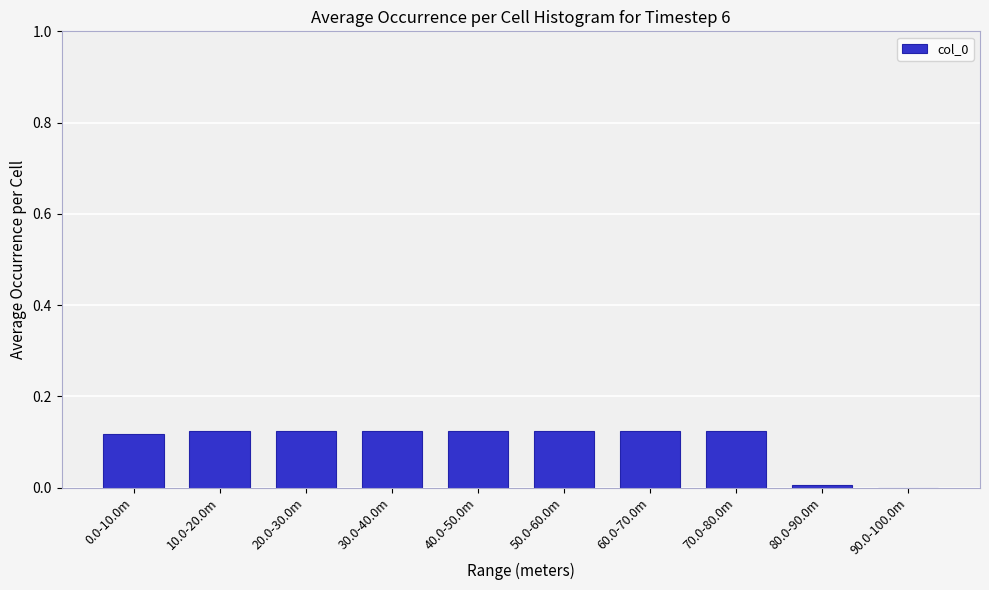

Is it true that the value at 10.0-20.0m is 0.0?

False